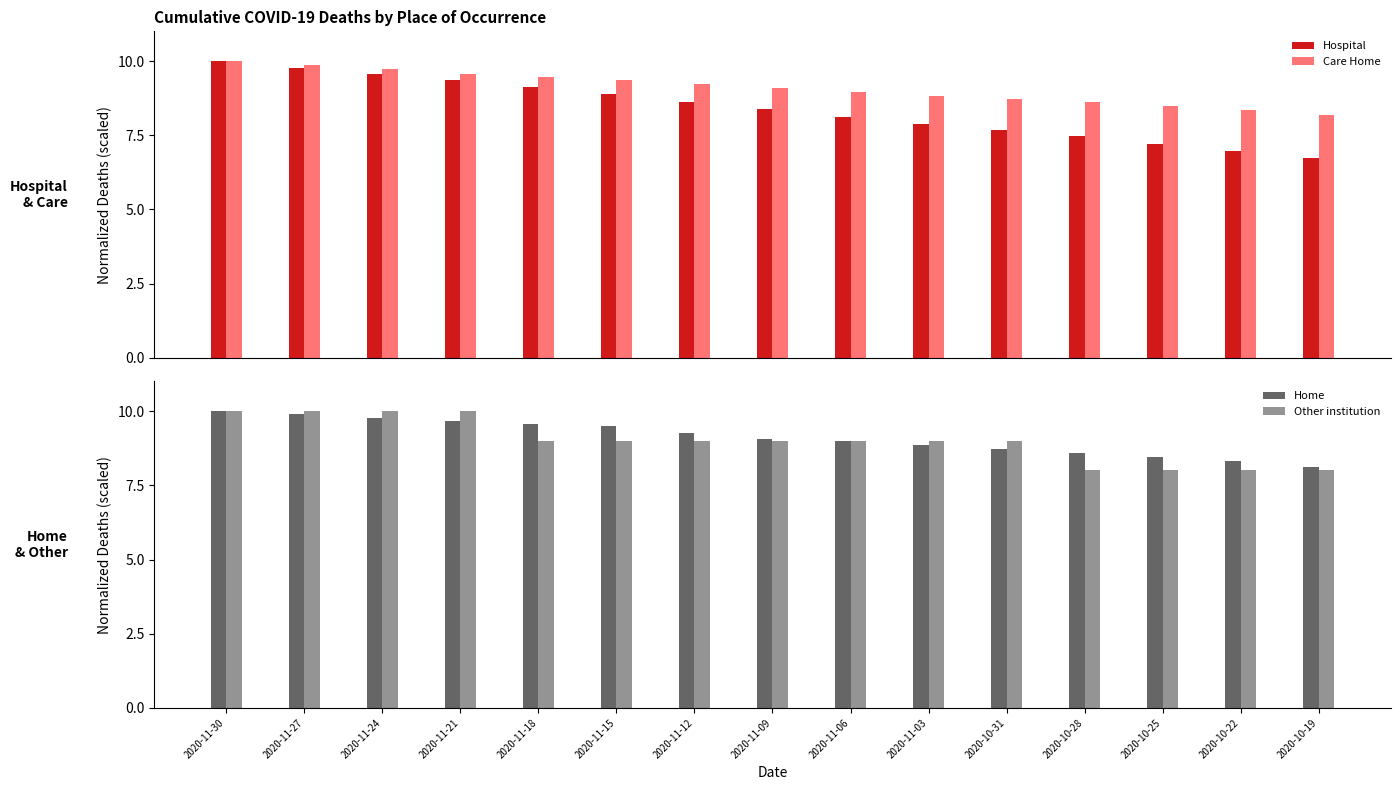

Which series has the largest total across all categories?

Home